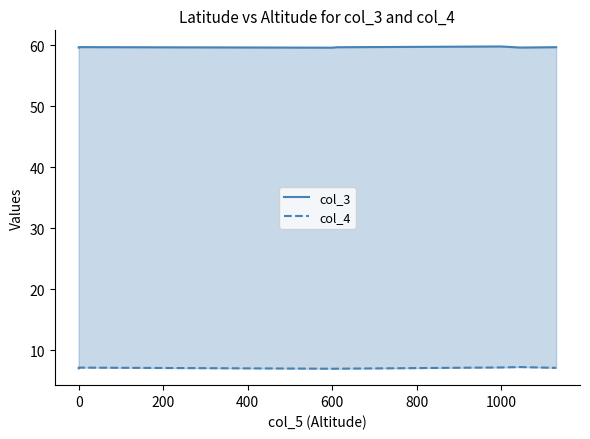

What is the sum of the col_3 values at 600 and 1000?

119.4